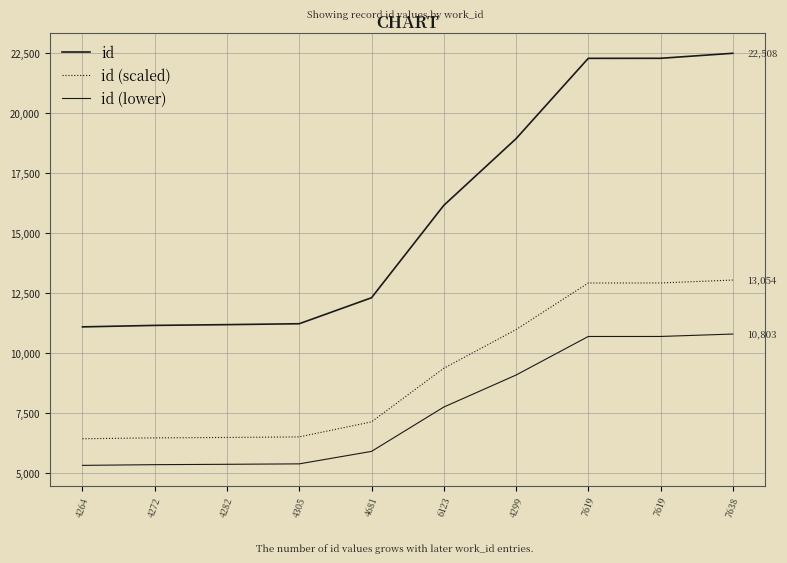

List the series in order of their overall mean, lowest first.

id (lower), id (scaled), id